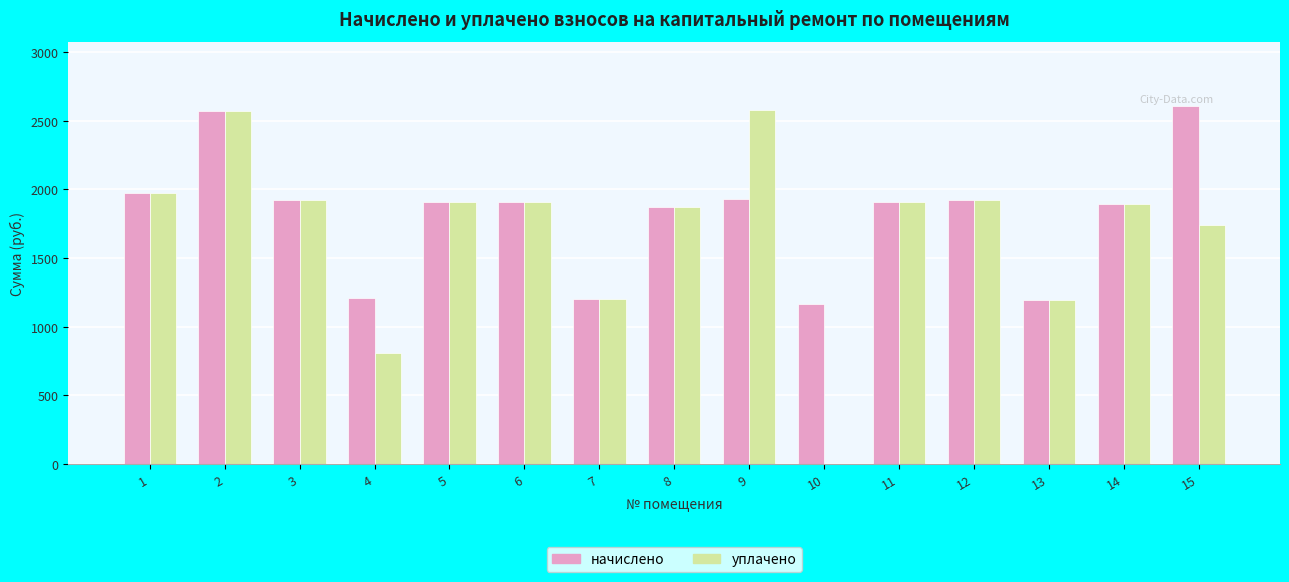

Does the chart contain stacked bars?

No